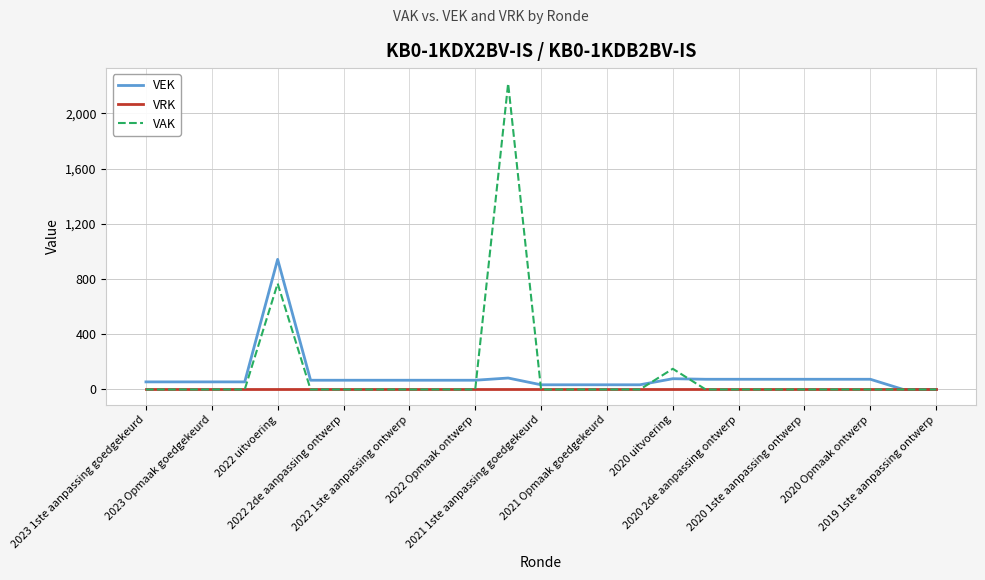

List the series in order of their peak value, lowest first.

VRK, VEK, VAK